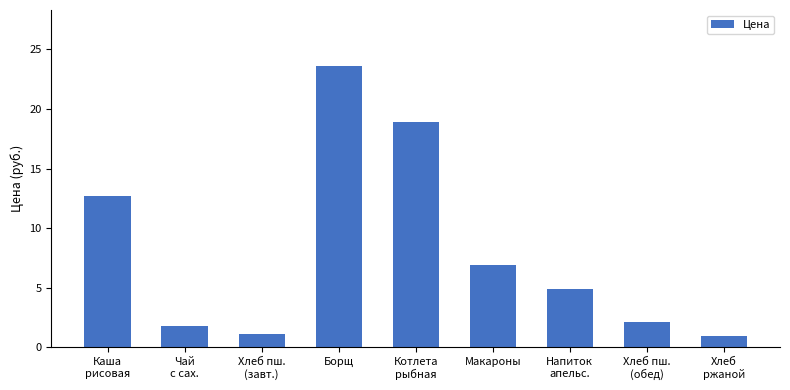

What is the sum of the values at Хлеб
ржаной and Напиток
апельс.?

5.8